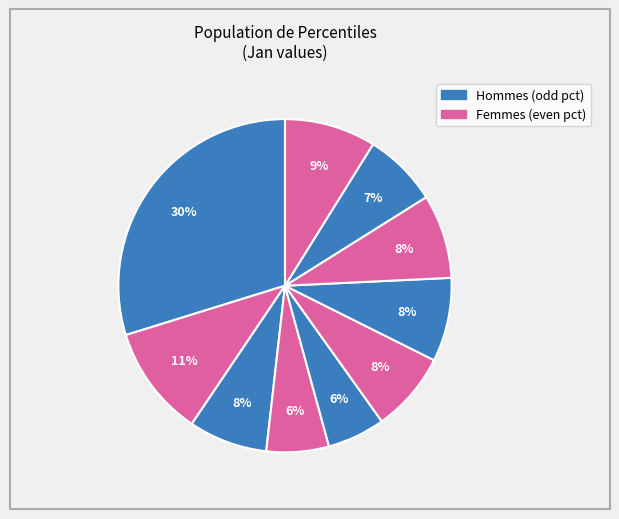

Which category has the biggest portion of the pie?

pct05